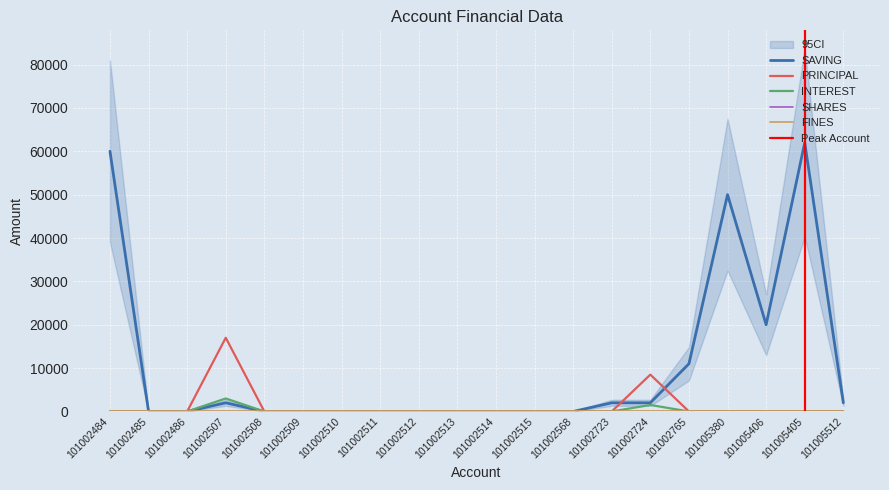

True or false: INTEREST has more than 1 interior local peaks.

True